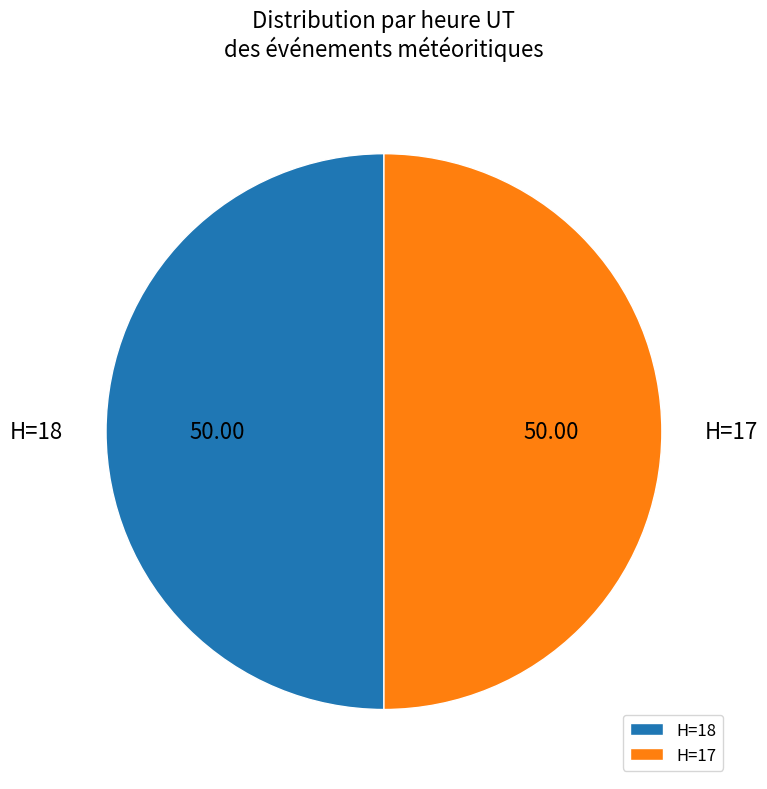

Approximately how many times larger is the value at H=17 compared to H=18?

1.0